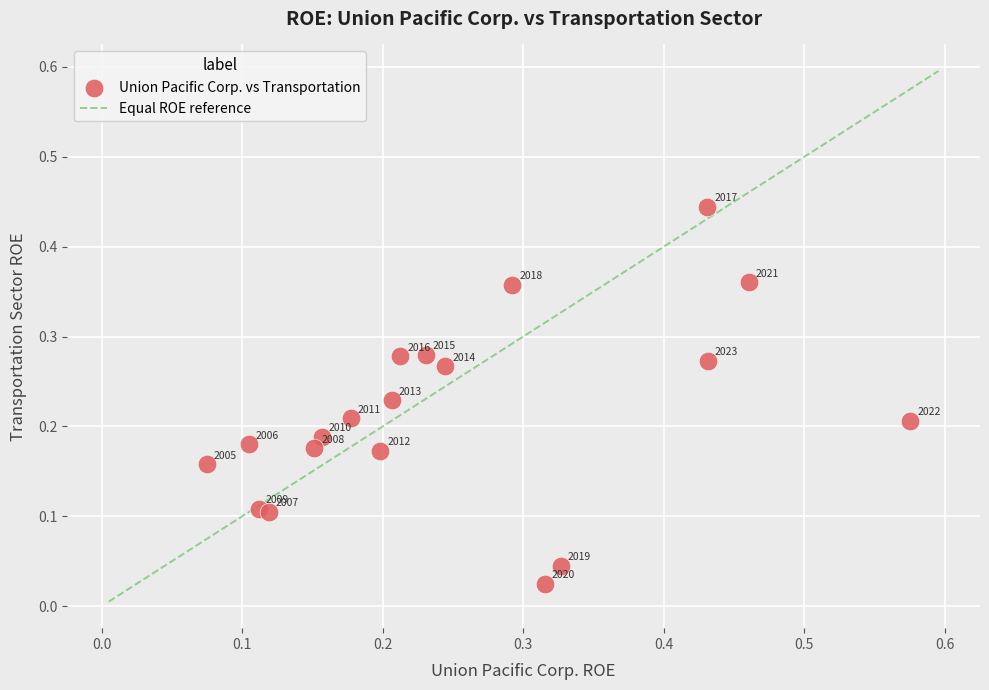

What is the range of X values (max minus min)?

0.5